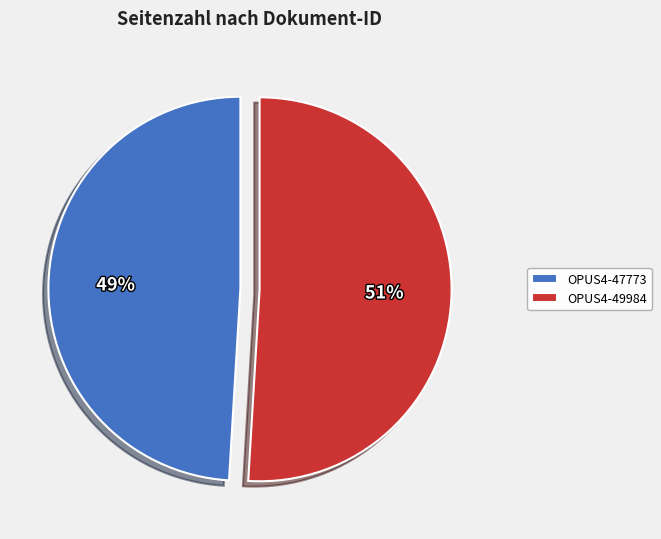

To the nearest percent, what is the difference between the OPUS4-47773 and OPUS4-49984 slice percentages?

2%